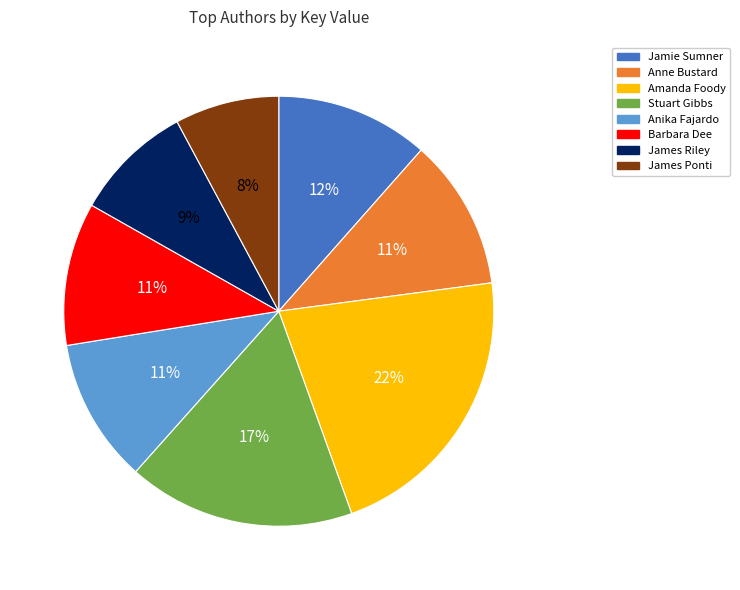

Count the number of slices in the pie.

8